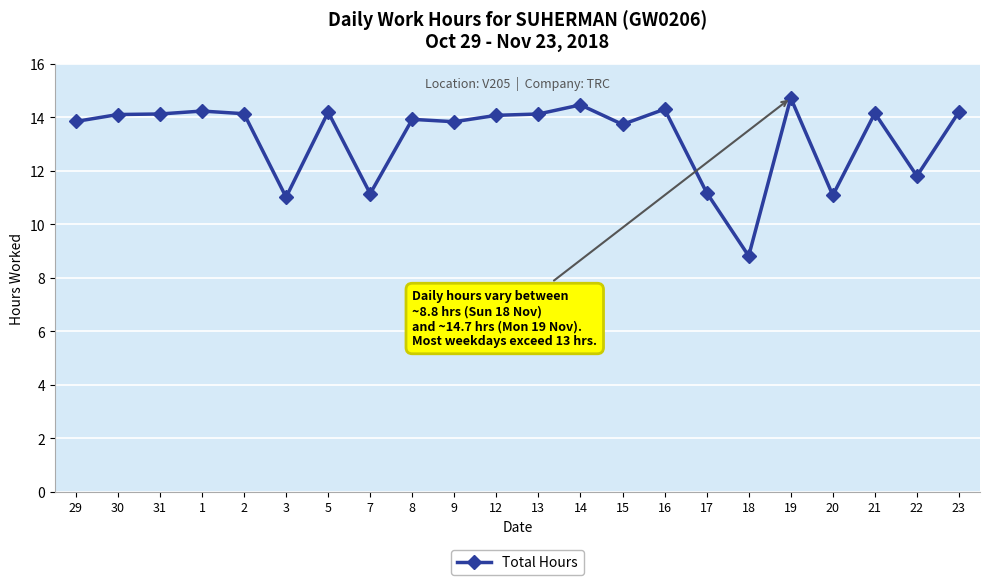

What is the change in value from 9 to 23?

+0.4